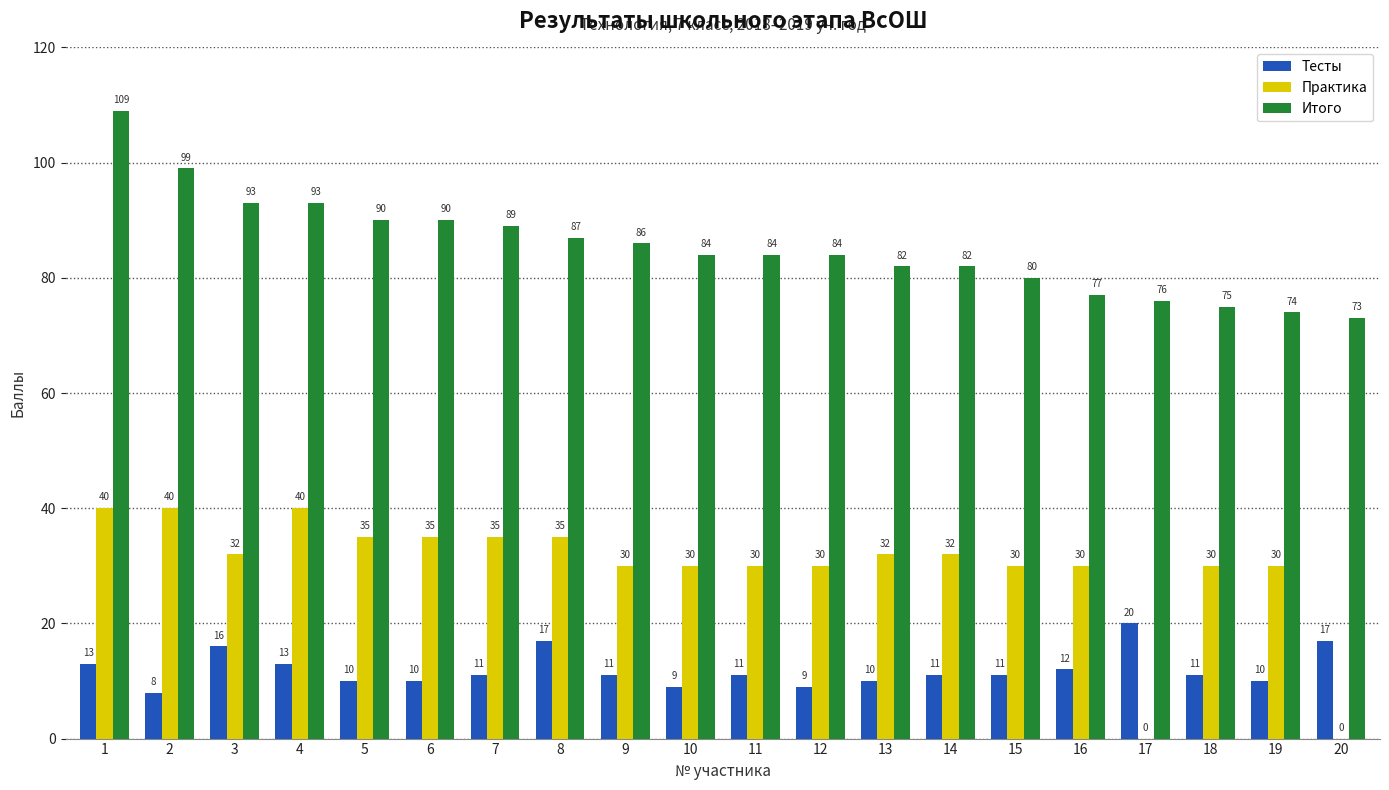

What is the total value across all series at 19?

114